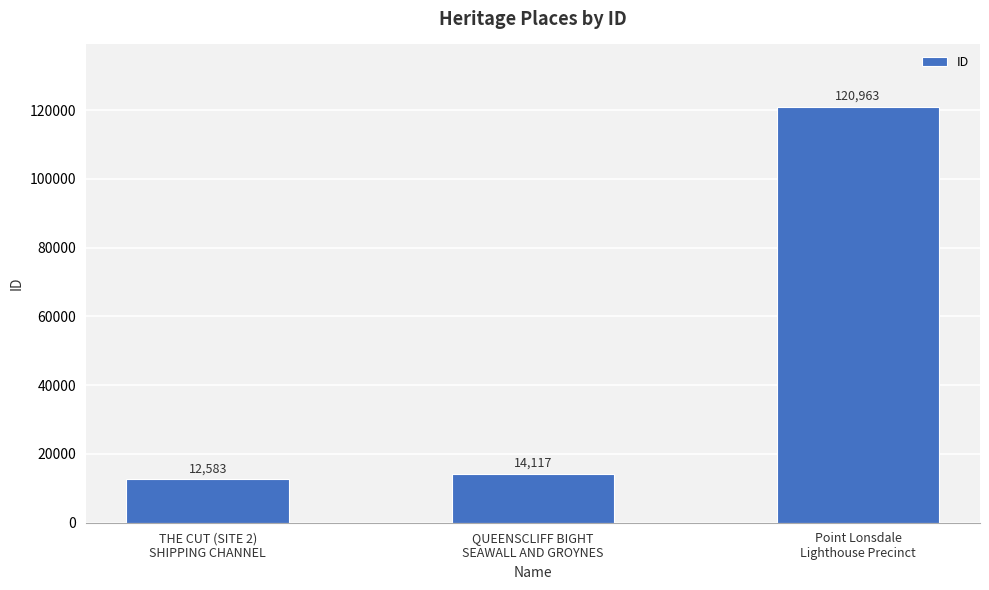

True or false: the data shows 14117 at QUEENSCLIFF BIGHT
SEAWALL AND GROYNES.

True